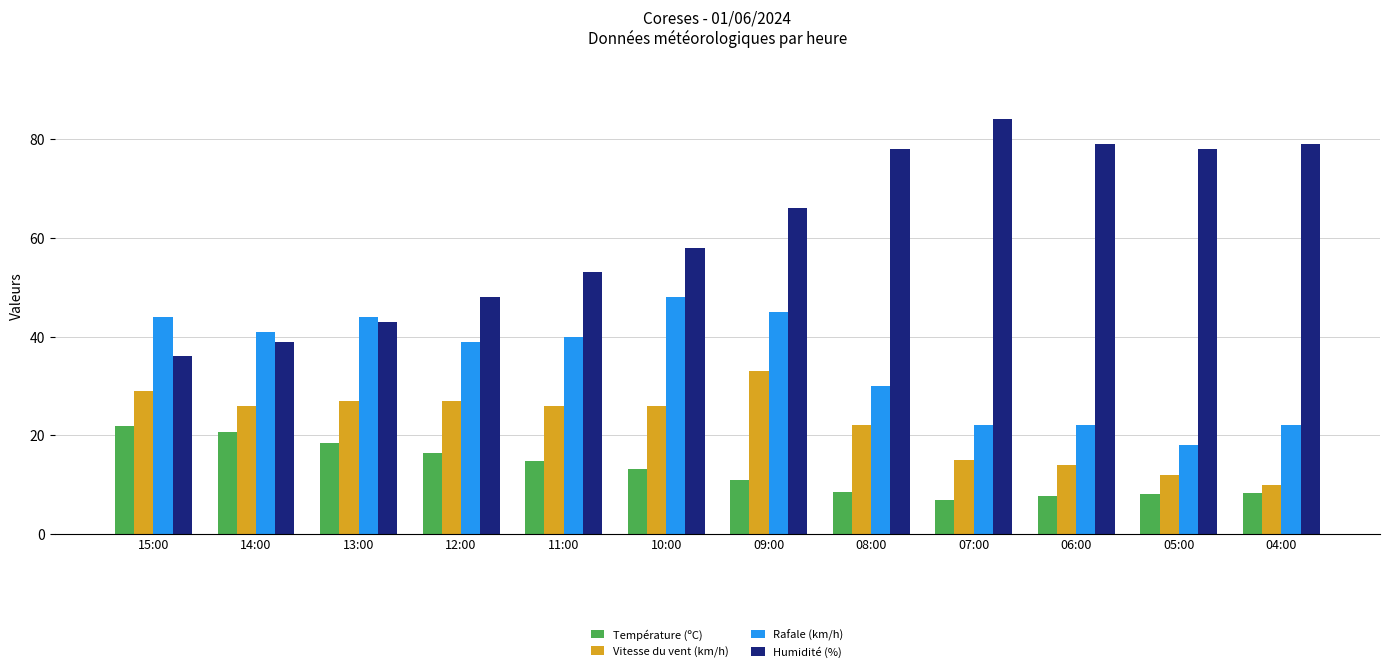

How many data points does each series have?

12